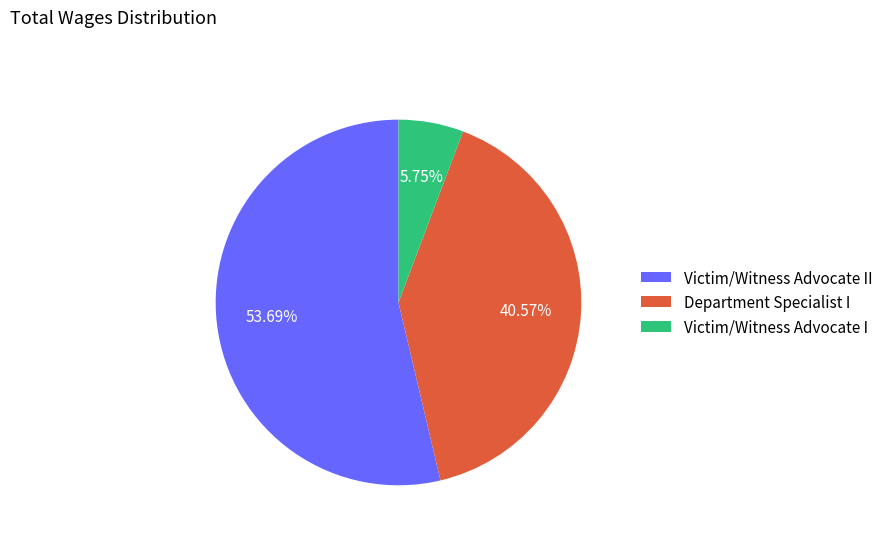

Rank the categories by value from highest to lowest.

Victim/Witness Advocate II, Department Specialist I, Victim/Witness Advocate I